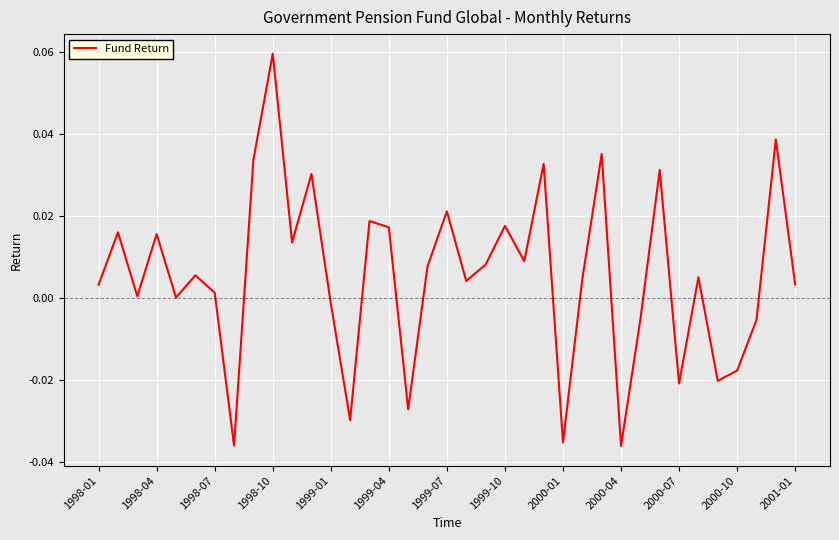

Which category has the highest value across all series?

1998-10